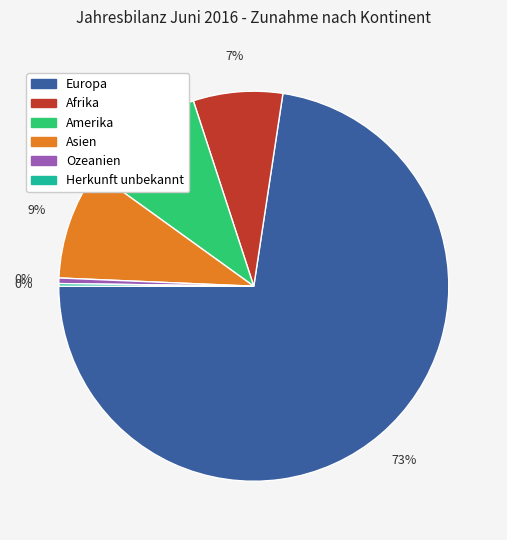

Which slice represents more than half of the pie?

Europa